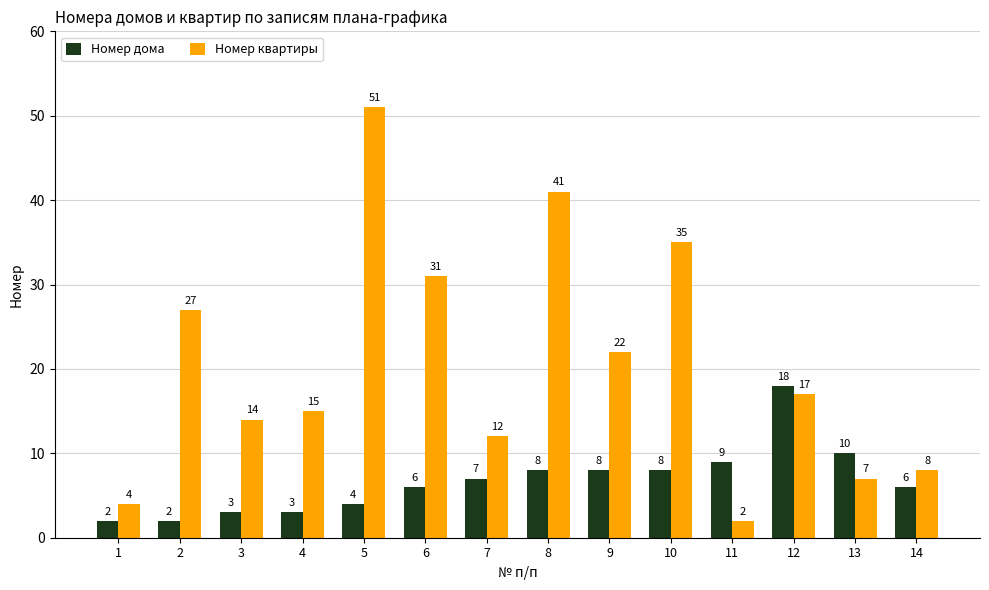

At which label does Номер квартиры reach its peak?

5